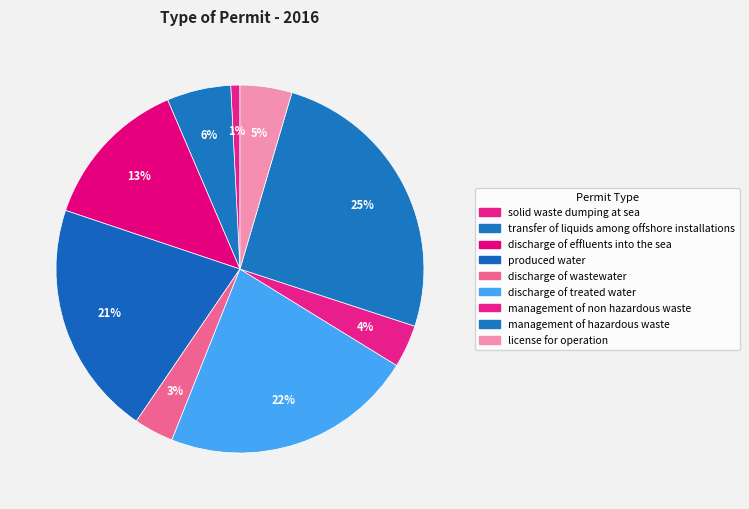

What is the total percentage of management of hazardous waste and transfer of liquids among offshore installations?

31.1%